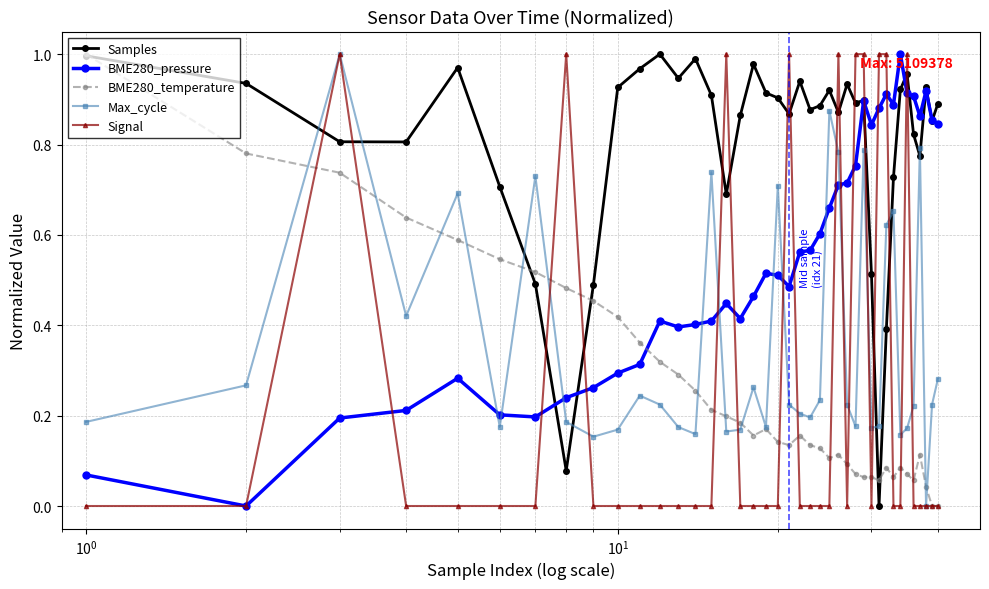

Which series has the largest total across all categories?

Samples